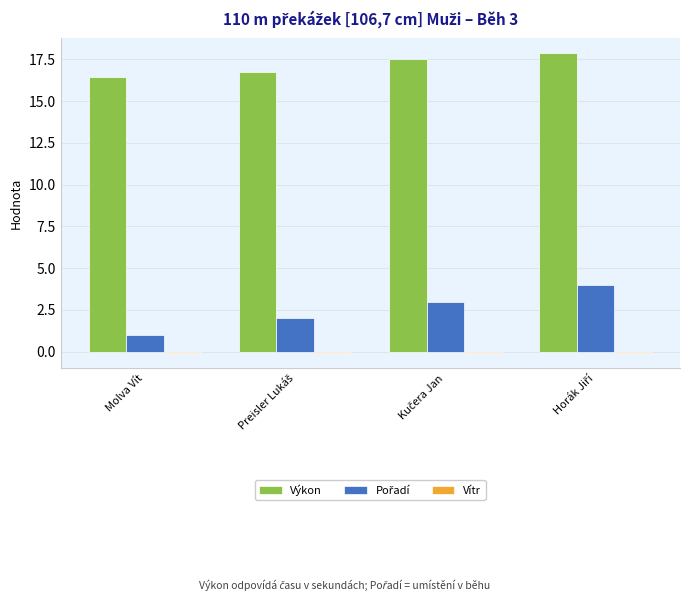

The Výkon series shows 10.7 at Molva Vít. True or false?

False